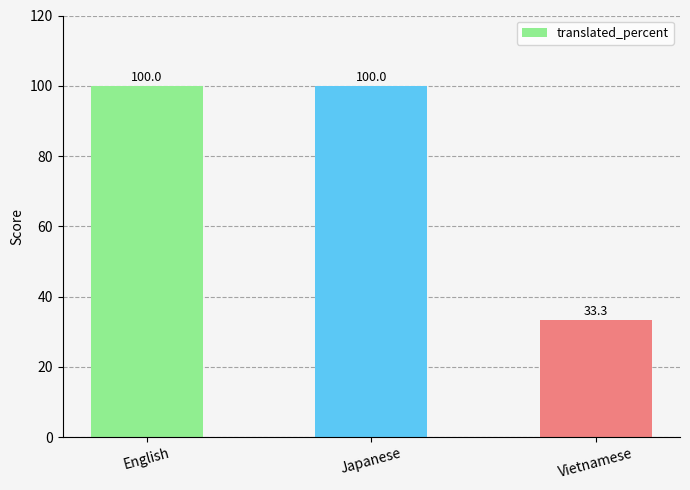

What is the change in value from English to Vietnamese?

-66.7